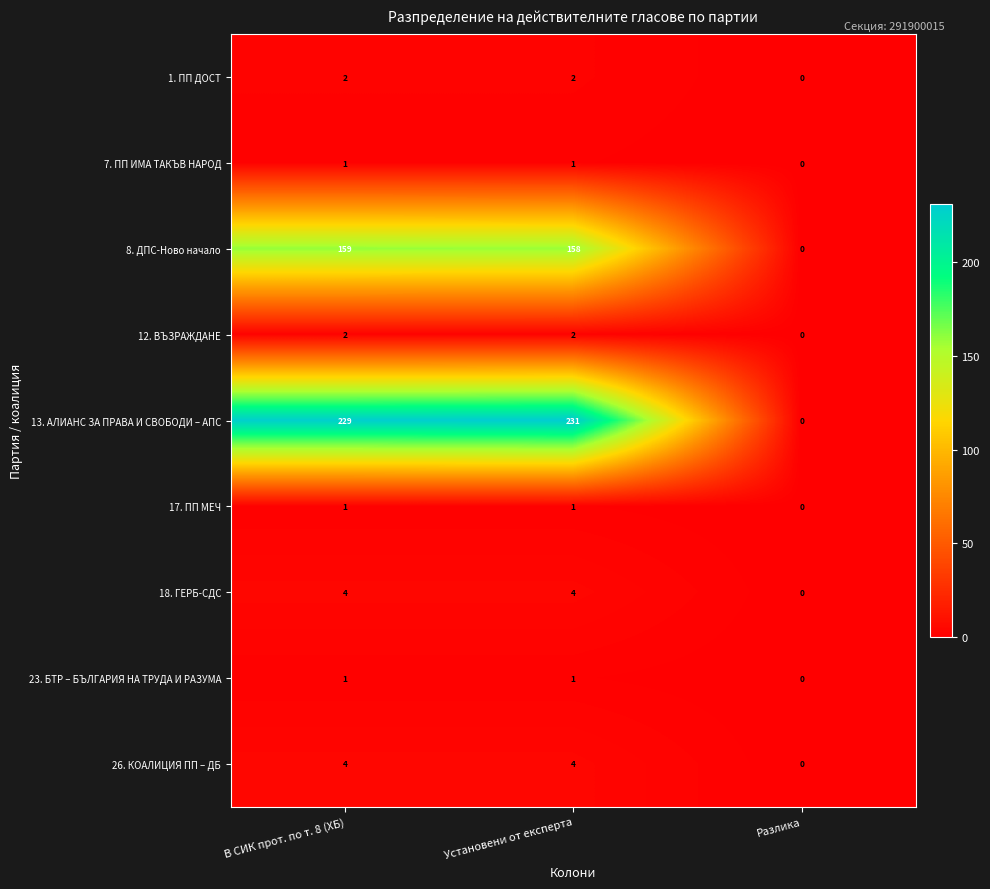

At how many categories does at least one series exceed 27?

2